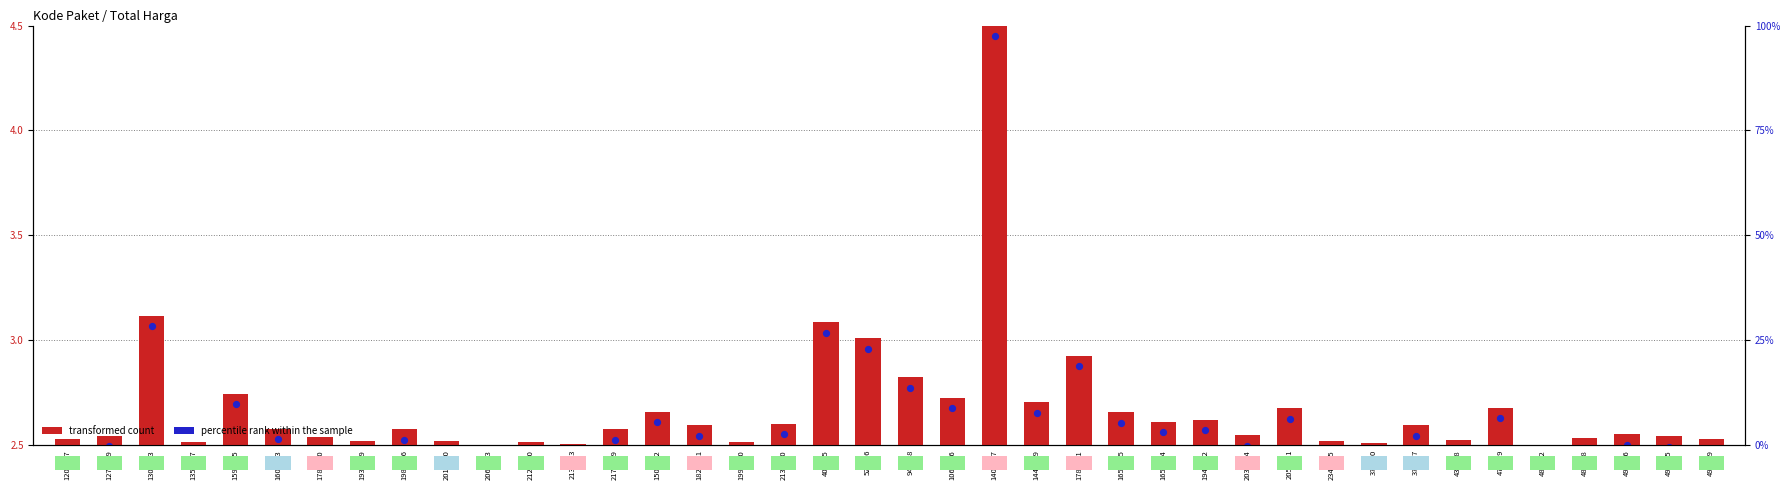

Which series reaches the maximum Y coordinate?

transformed count